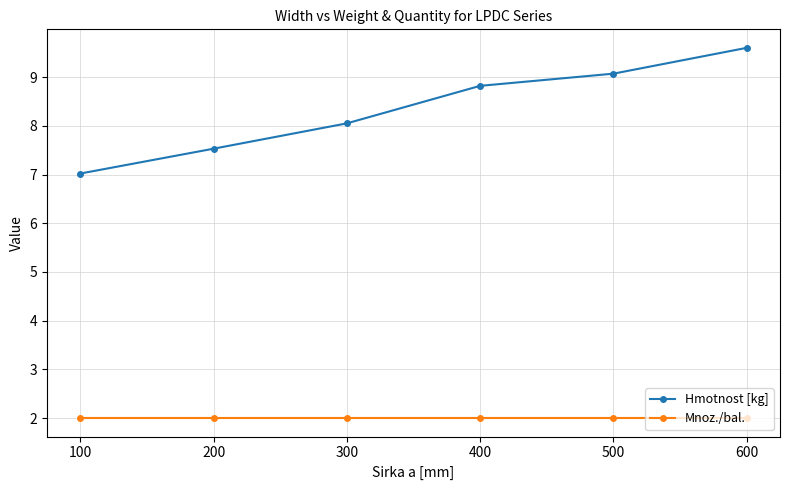

What is the sum of the Mnoz./bal. values at 300 and 500?

4.0